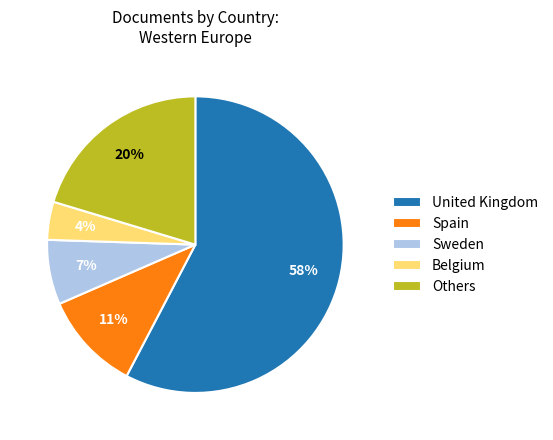

Is the sum of United Kingdom and Sweden greater than half?

Yes